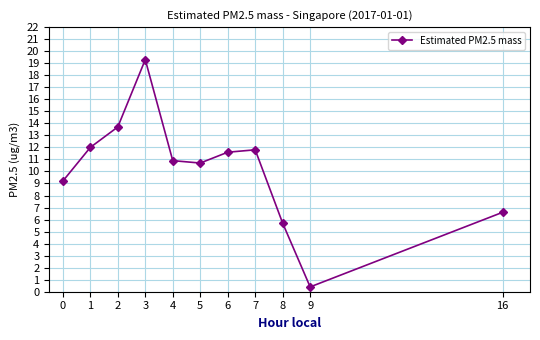

What is the value of the 11th point from the left?

6.6